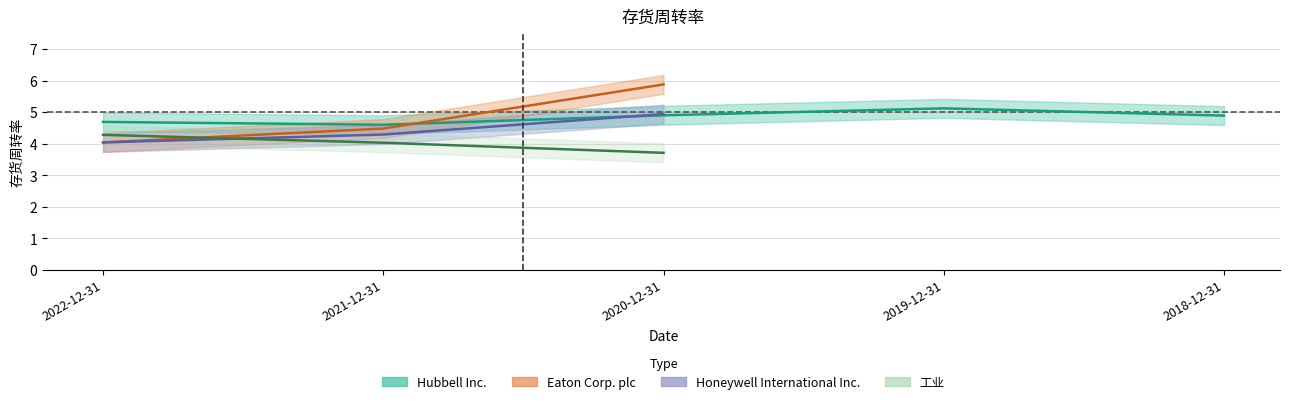

What is the label of the 5th point from the left?

2018-12-31